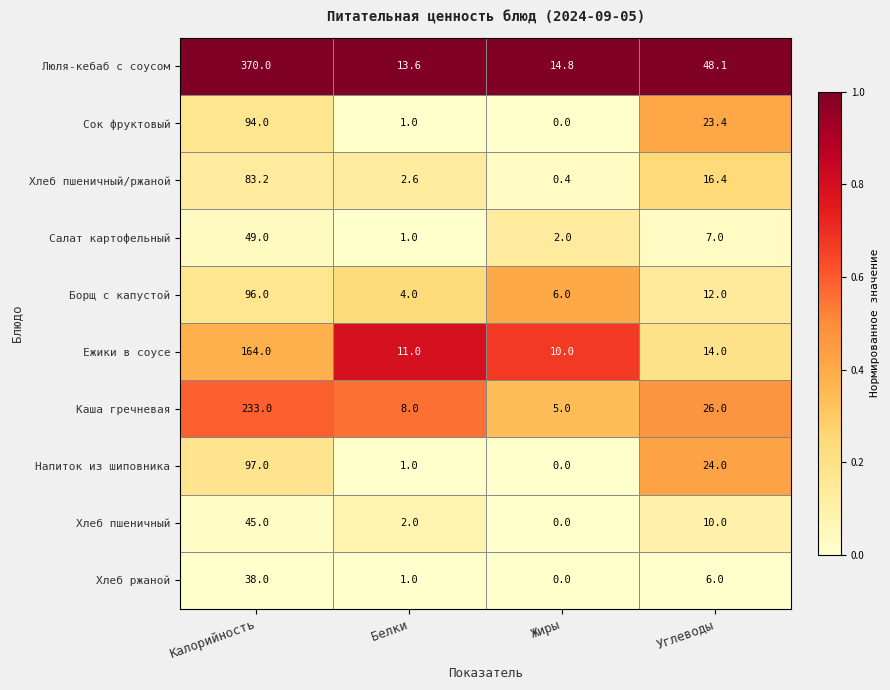

What is the sum of all Борщ с капустой values?

118.0